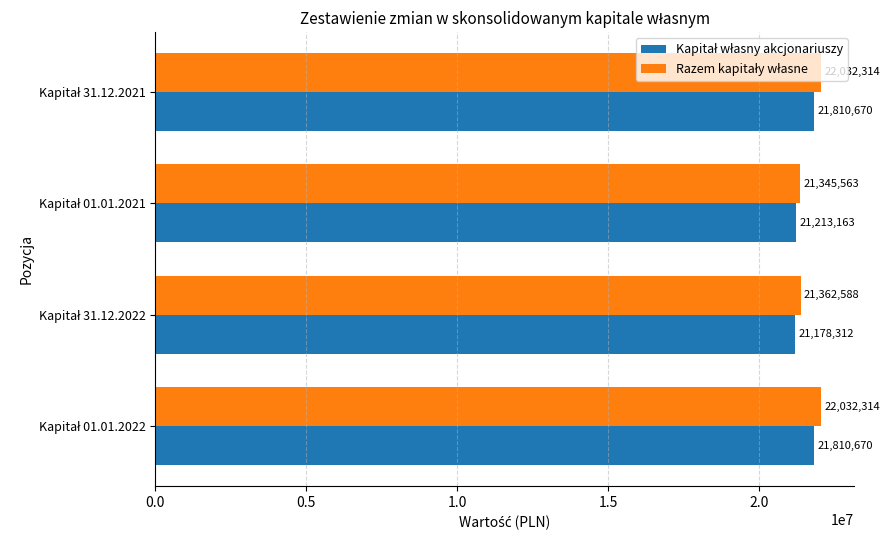

What is the greatest value displayed?

22032314